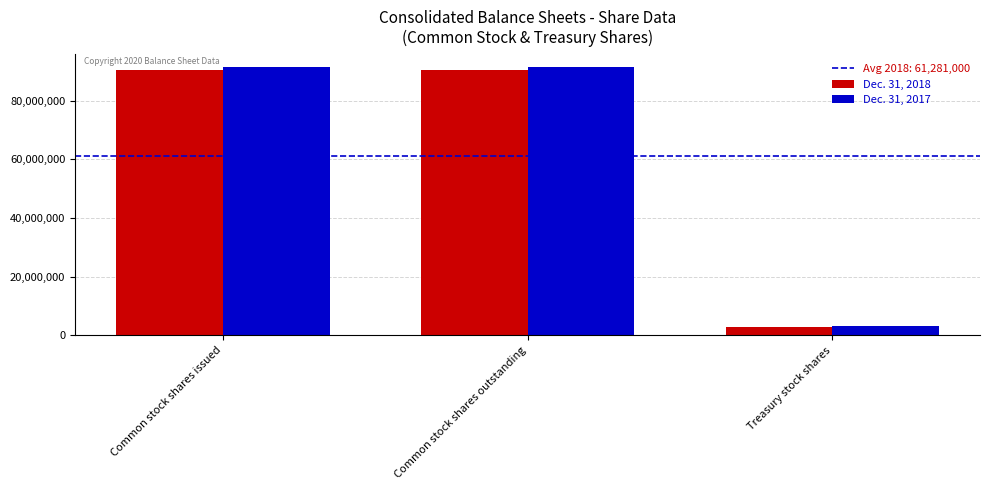

What is the difference between the Dec. 31, 2017 values at Common stock shares outstanding and Treasury stock shares?

87958000